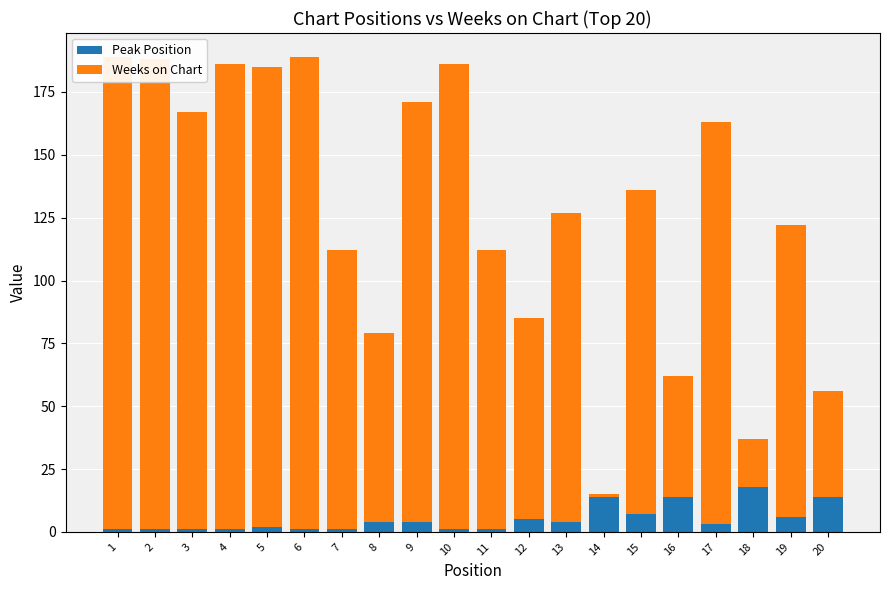

Rank the series by their maximum value, from highest to lowest.

Weeks on Chart, Peak Position